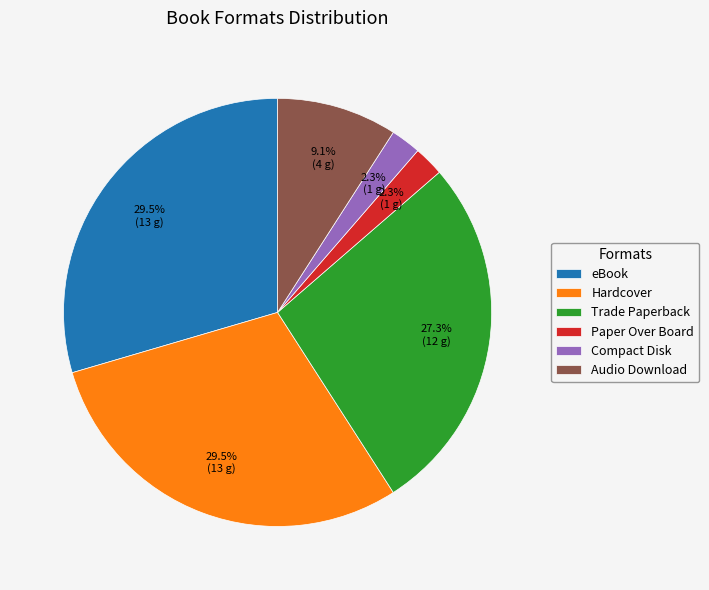

To the nearest percent, what is the combined percentage of Hardcover and Compact Disk?

32%